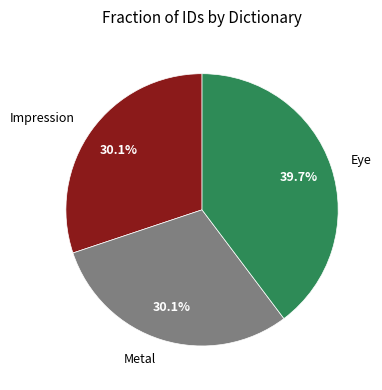

To the nearest percent, what is the average slice percentage?

33%